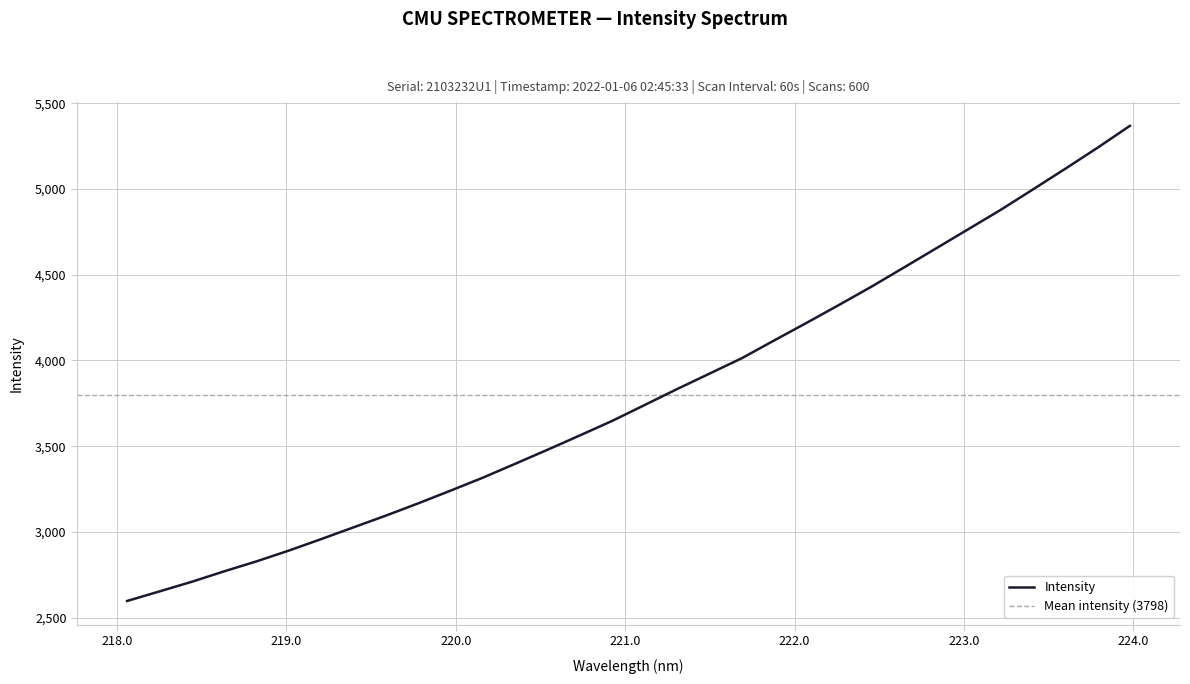

How many lines are shown in the chart?

1